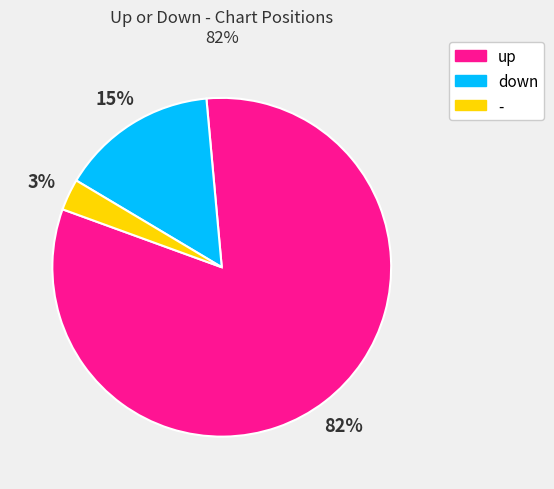

To the nearest percent, what is the difference between the - and down slice percentages?

12%